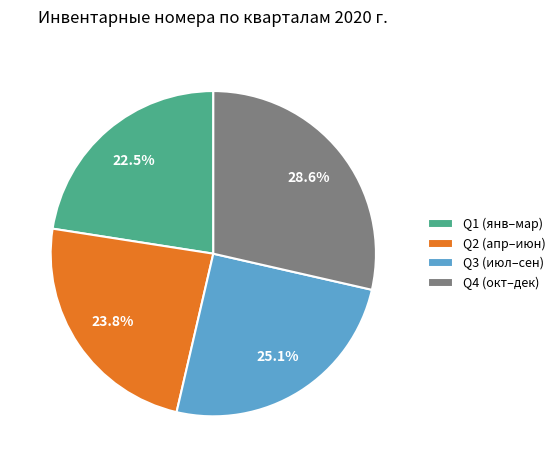

What is the largest slice in the pie chart?

Q4 (окт–дек)